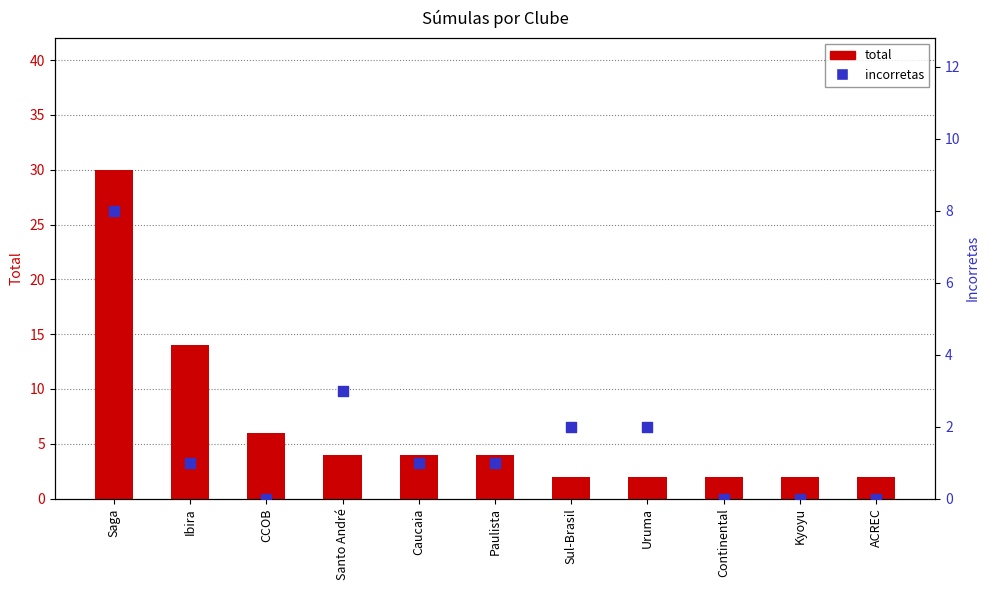

Which series has the largest total across all categories?

total